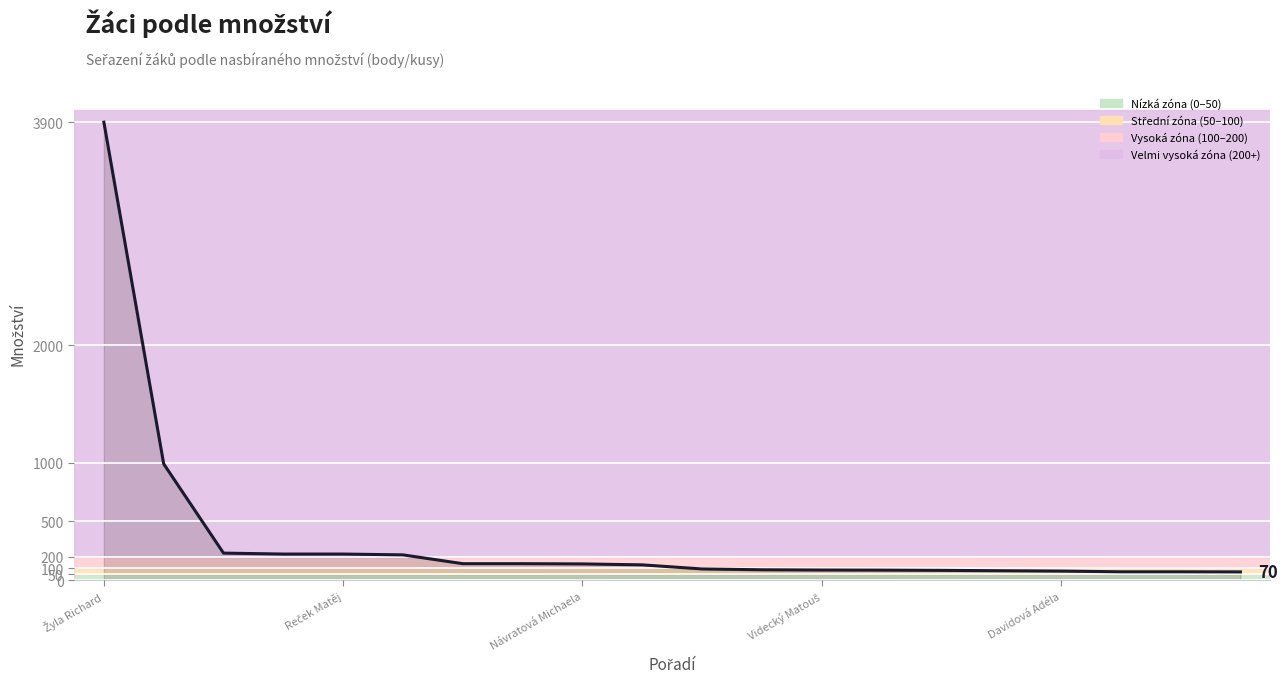

What is the value of the 15th point from the left?

83